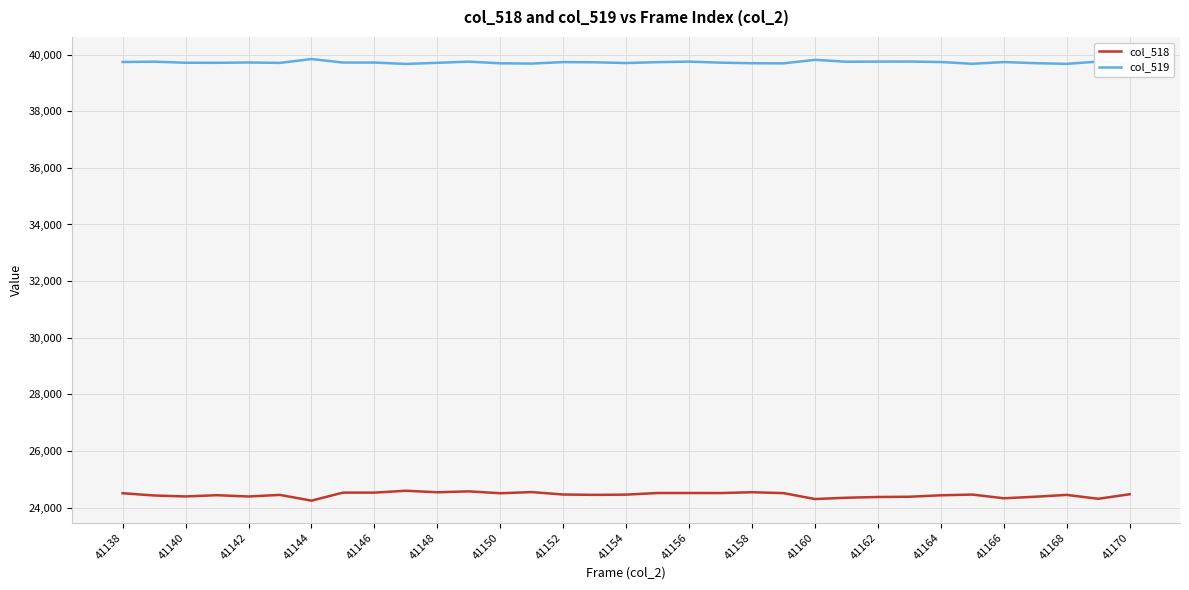

True or false: col_518 and col_519 intersect in this chart.

False